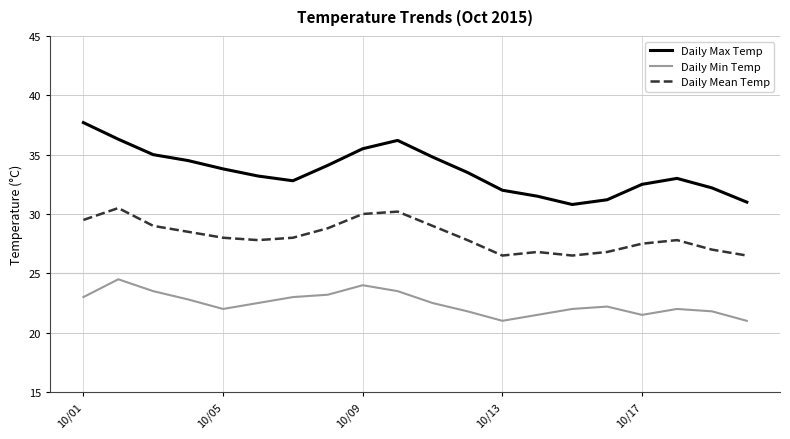

Which series has the widest spread of values?

Daily Max Temp